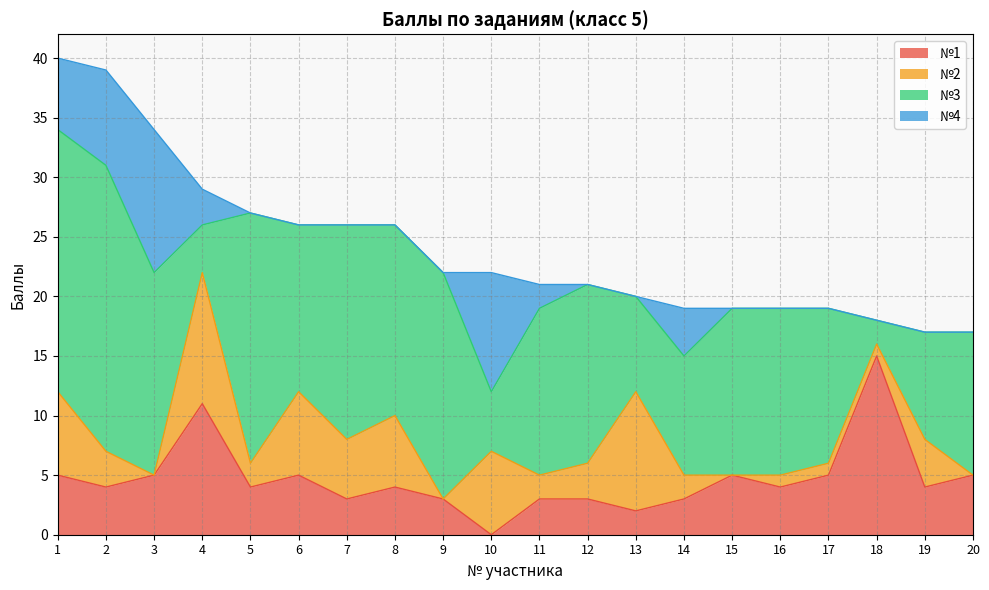

True or false: №1 has a value of 4 at 16.

True